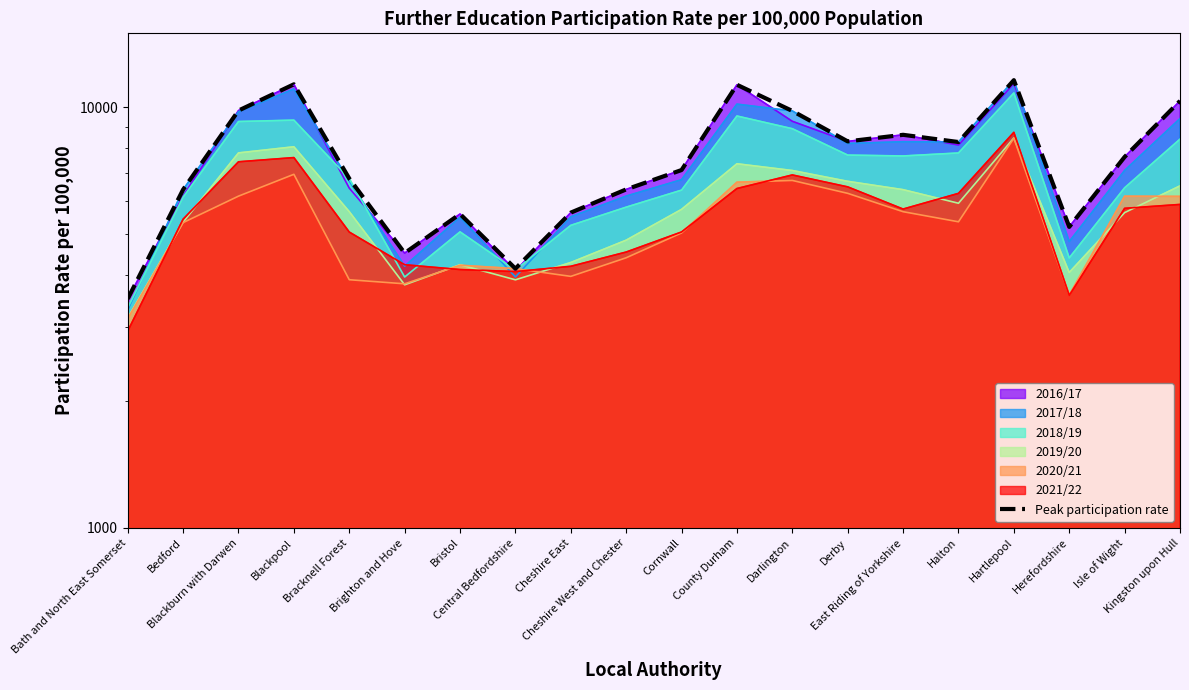

At which label is the value closest to 7556?

Isle of Wight